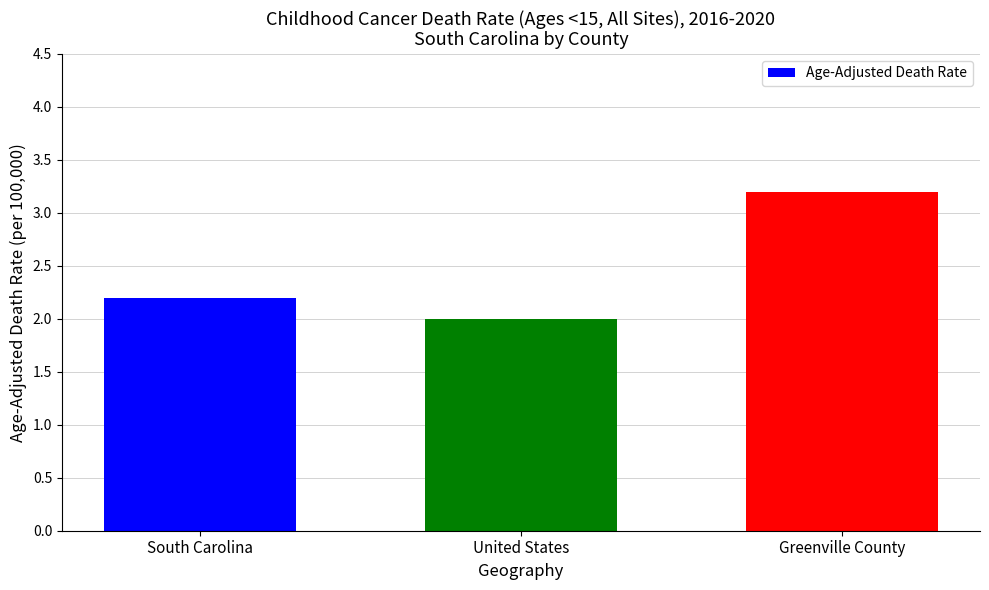

What is the difference between the values at Greenville County and South Carolina?

1.0